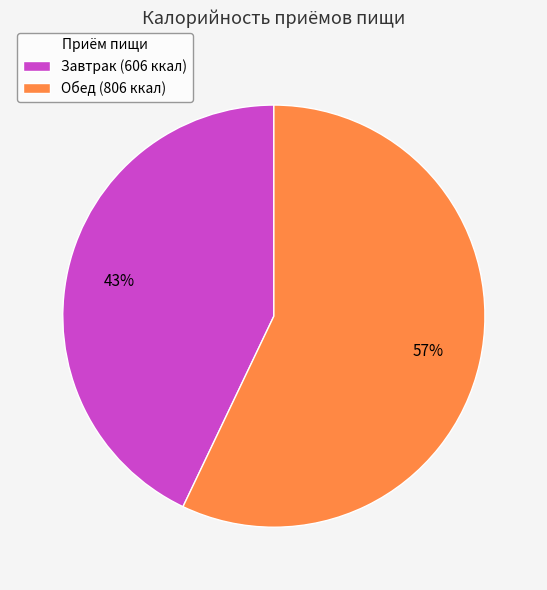

What is the largest slice in the pie chart?

Обед